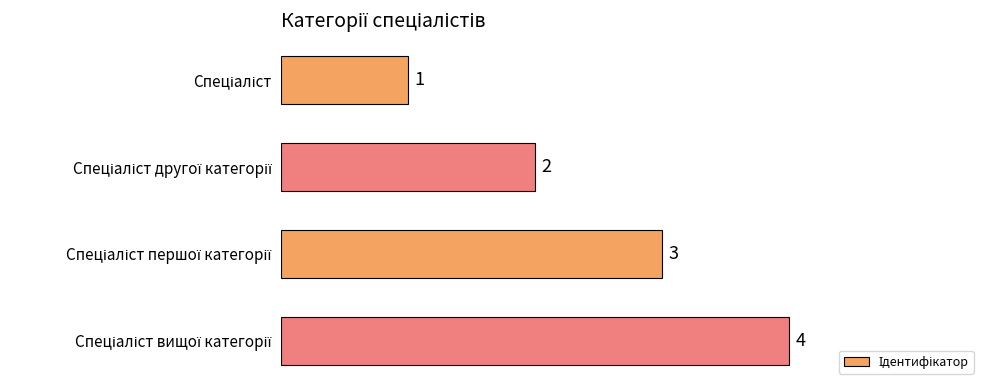

What is the value of the 2nd bar from the top?

2